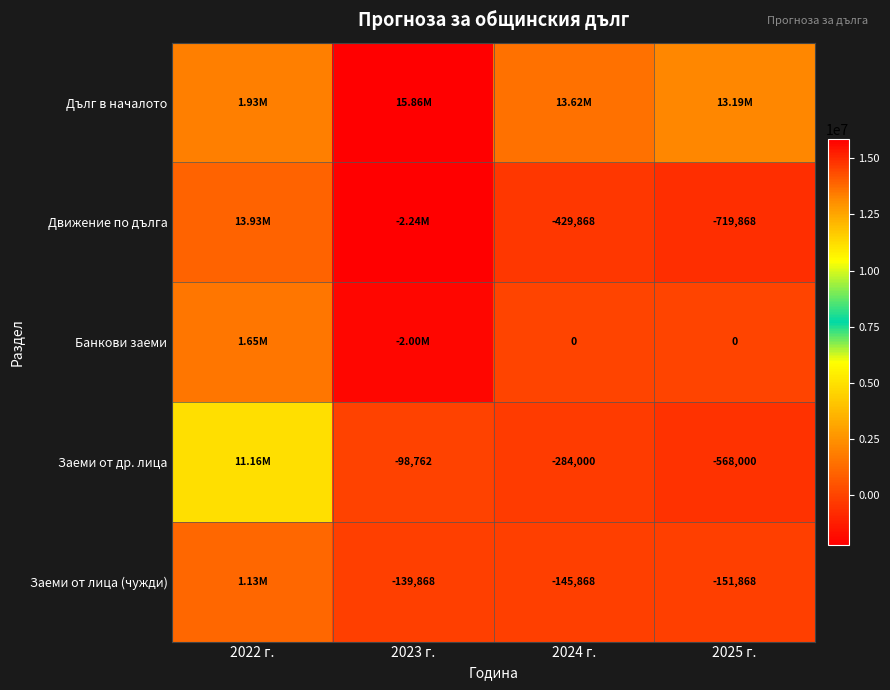

How many distinct data groups are displayed?

5